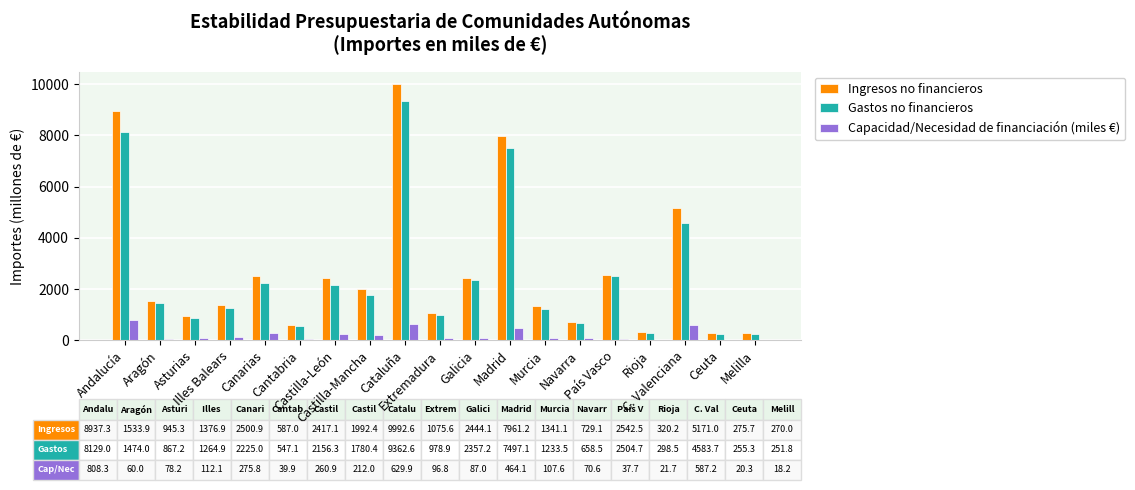

Are the bars grouped side by side (vs. stacked)?

Yes